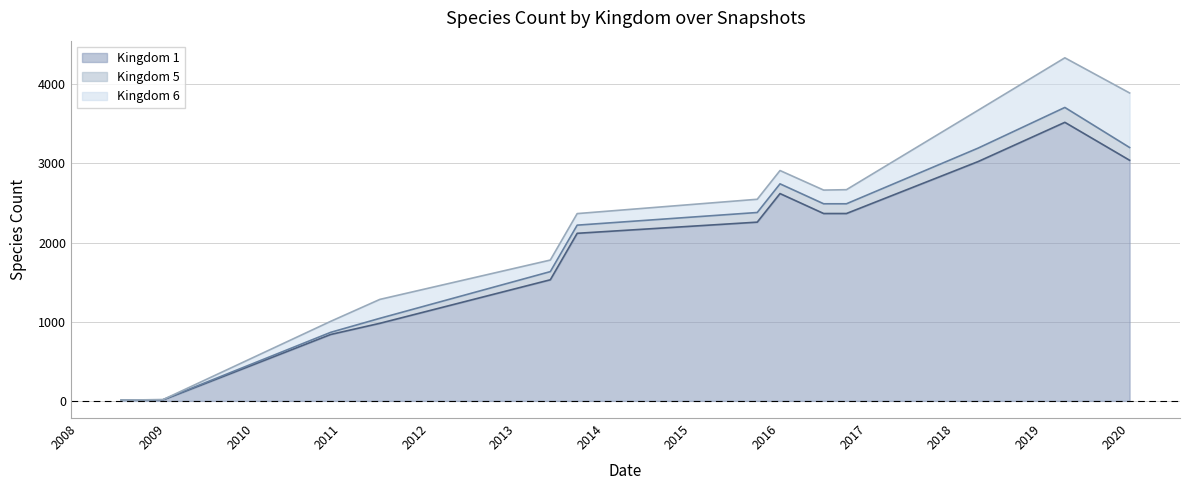

What are all the series names shown in the legend?

Kingdom 1, Kingdom 5, Kingdom 6